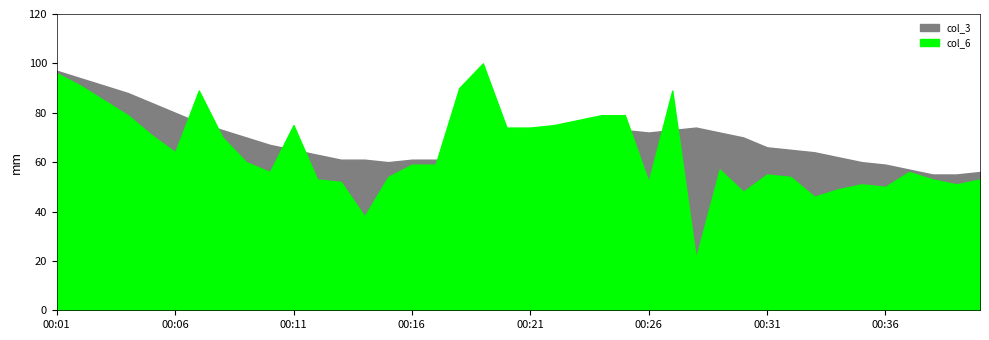

The value of col_6 at 00:33 is 46. True or false?

True